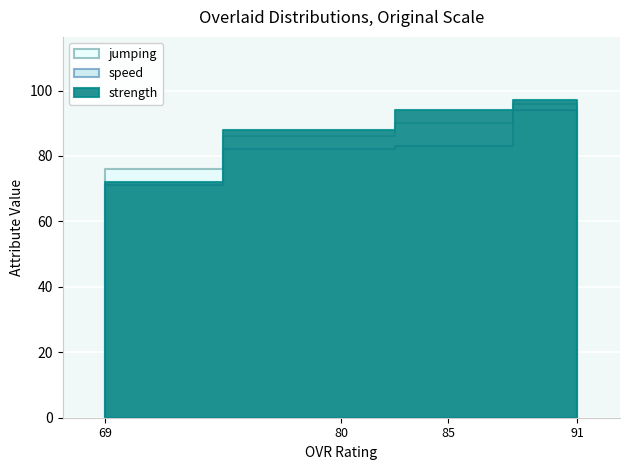

List the series in order of their peak value, highest first.

strength, jumping, speed